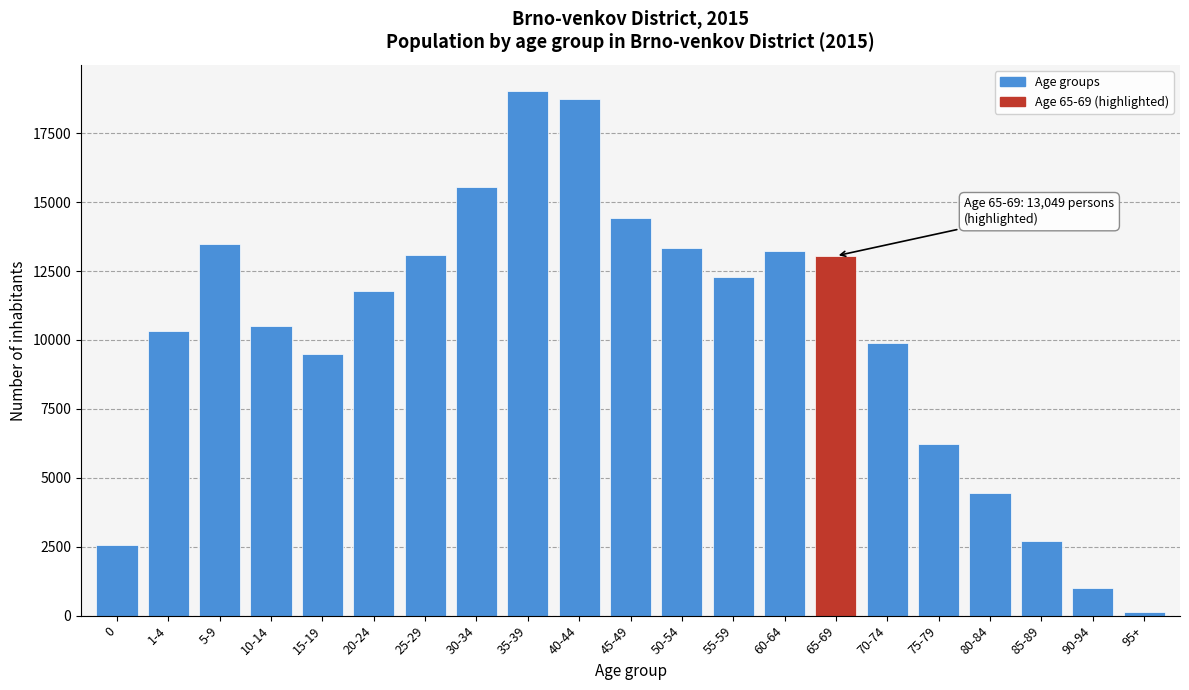

What is the maximum value shown in the chart?

19023